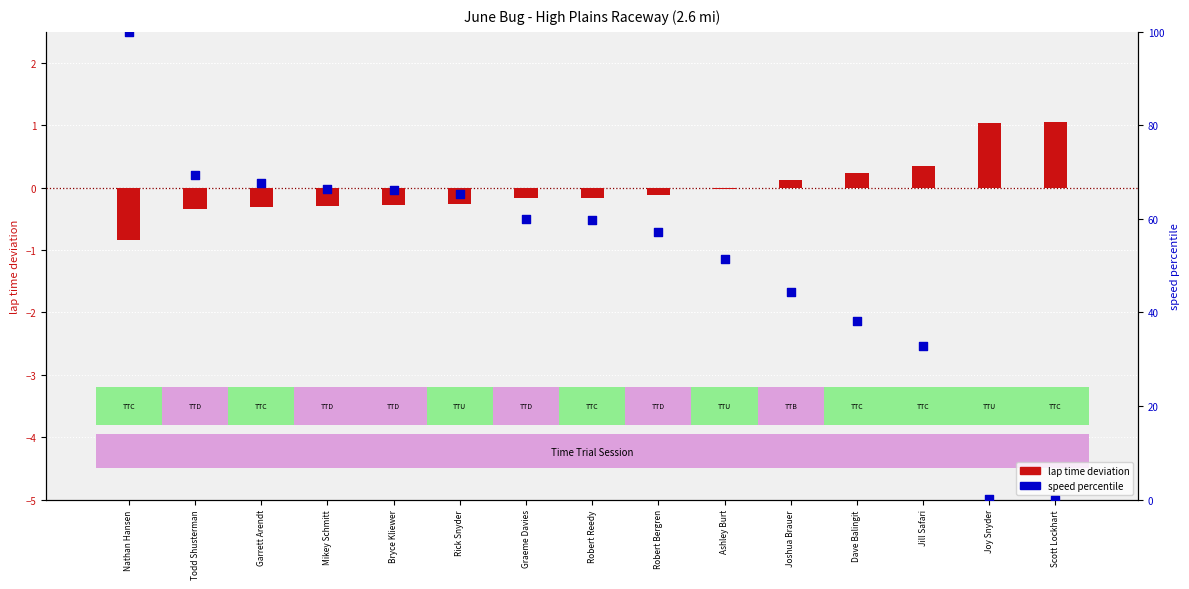

Is the value of speed percentile at Ashley Burt greater than the value of lap time deviation at Graeme Davies?

Yes